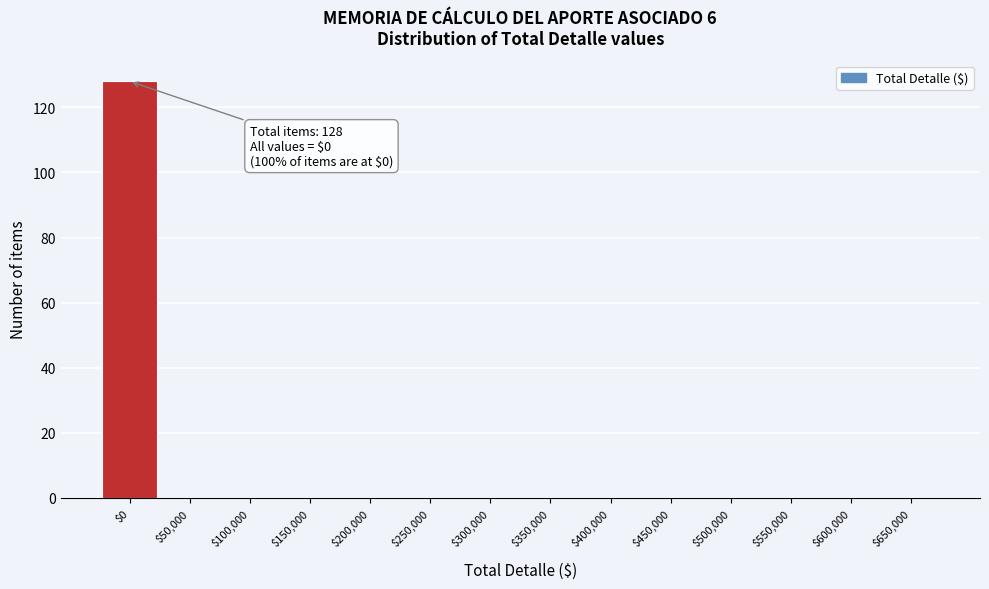

What is the sum of all values?

128